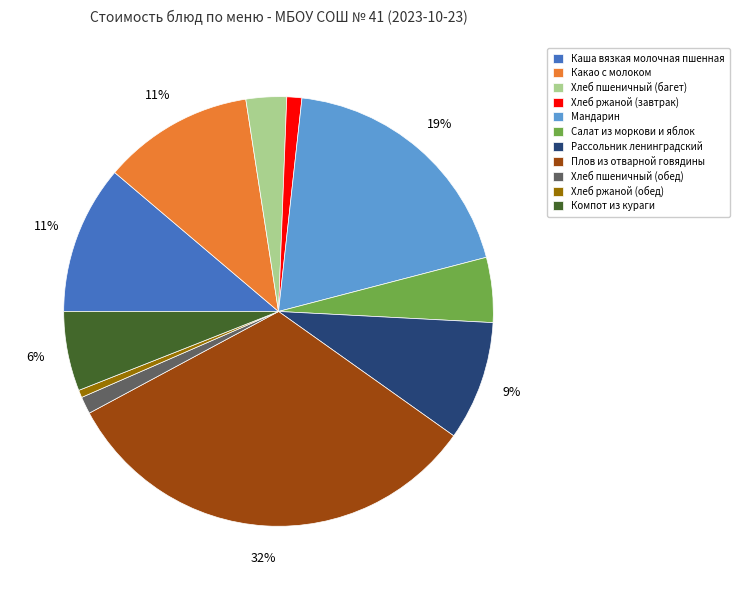

Which category has the biggest portion of the pie?

Плов из отварной говядины